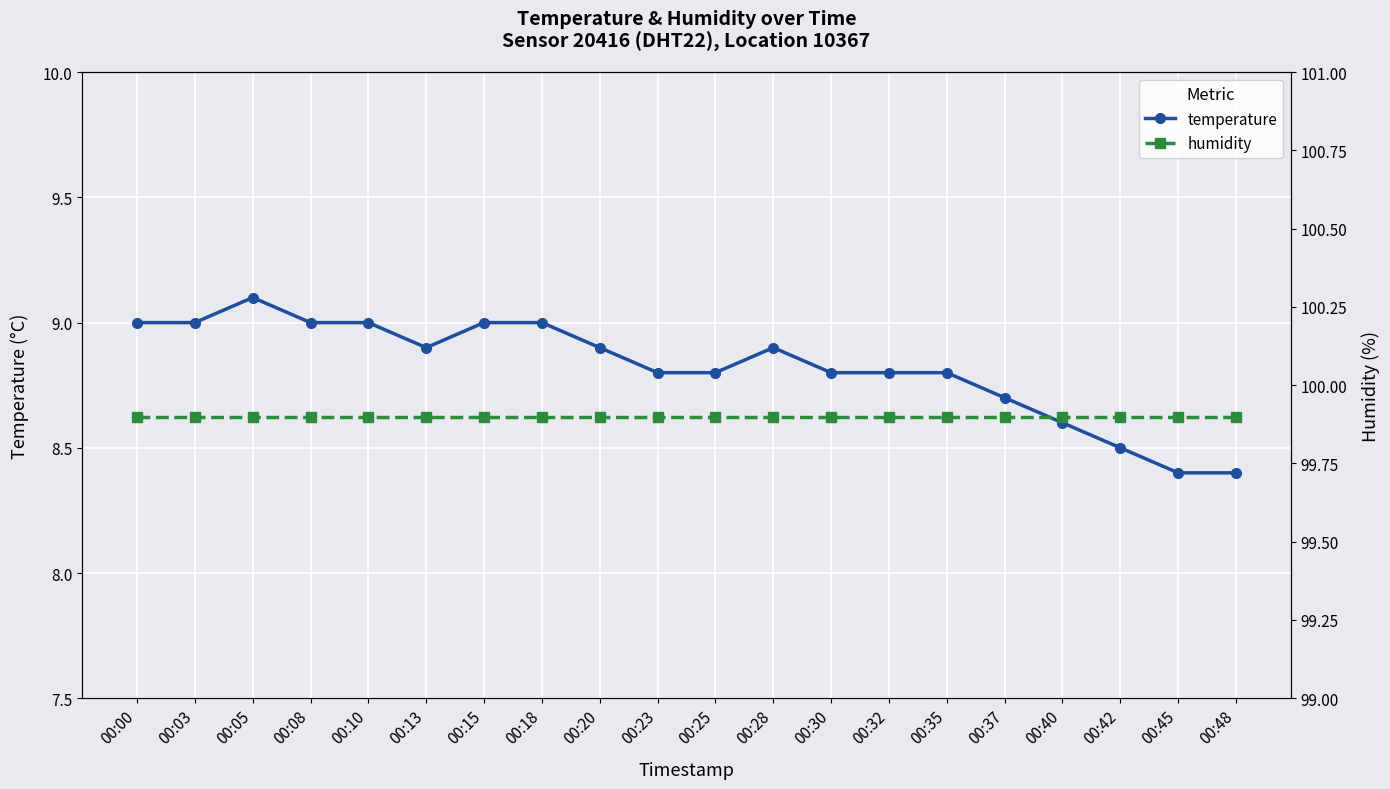

What is the value of the temperature point at the 16th from the left?

8.7